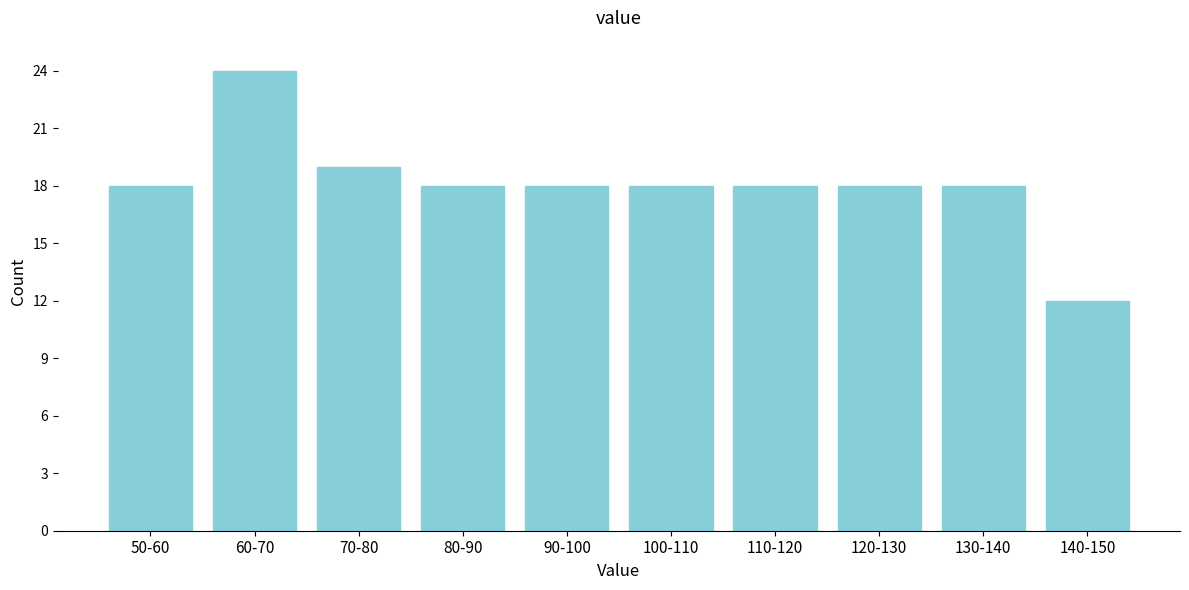

Reading left to right, list all the values displayed in this chart.

50-60=18	60-70=24	70-80=19	80-90=18	90-100=18	100-110=18	110-120=18	120-130=18	130-140=18	140-150=12